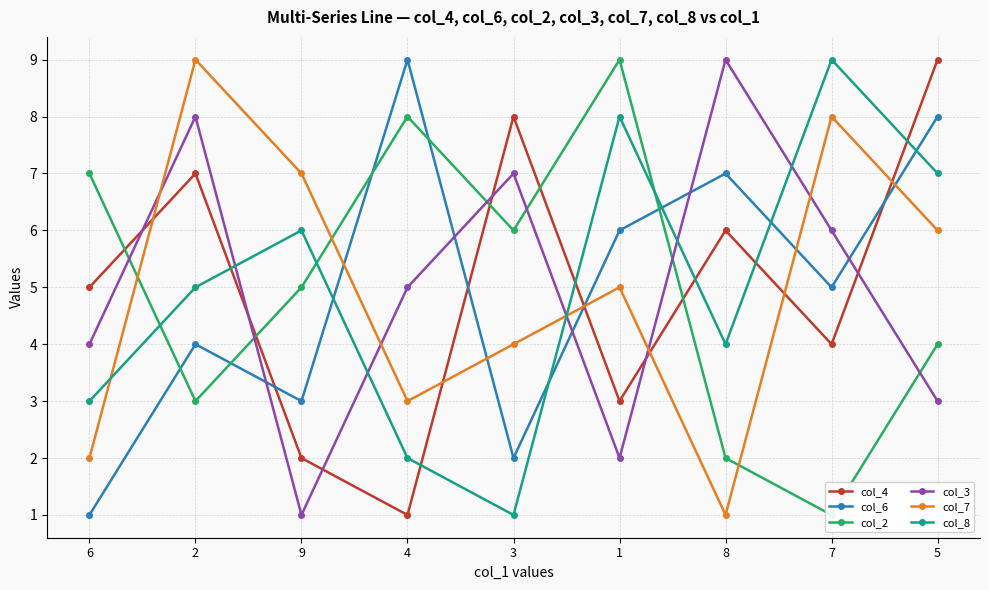

Where is col_2 nearest to the value 5?

9